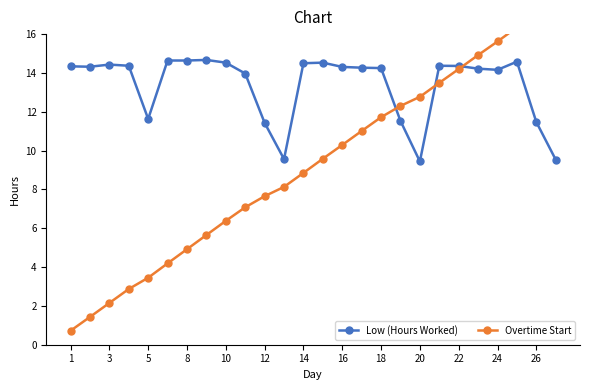

Is it true that Low (Hours Worked) equals 11.4 at 12?

True